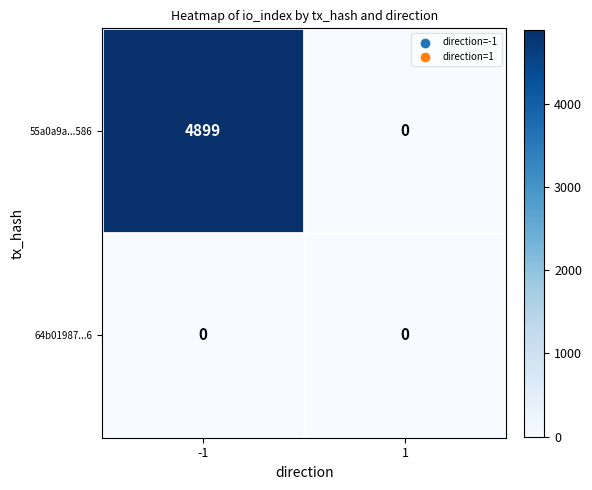

Which series has the largest total across all categories?

55a0a9a...586